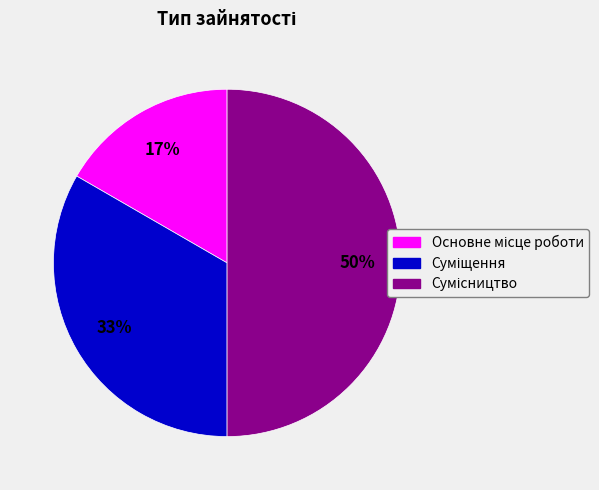

Count the number of slices in the pie.

3